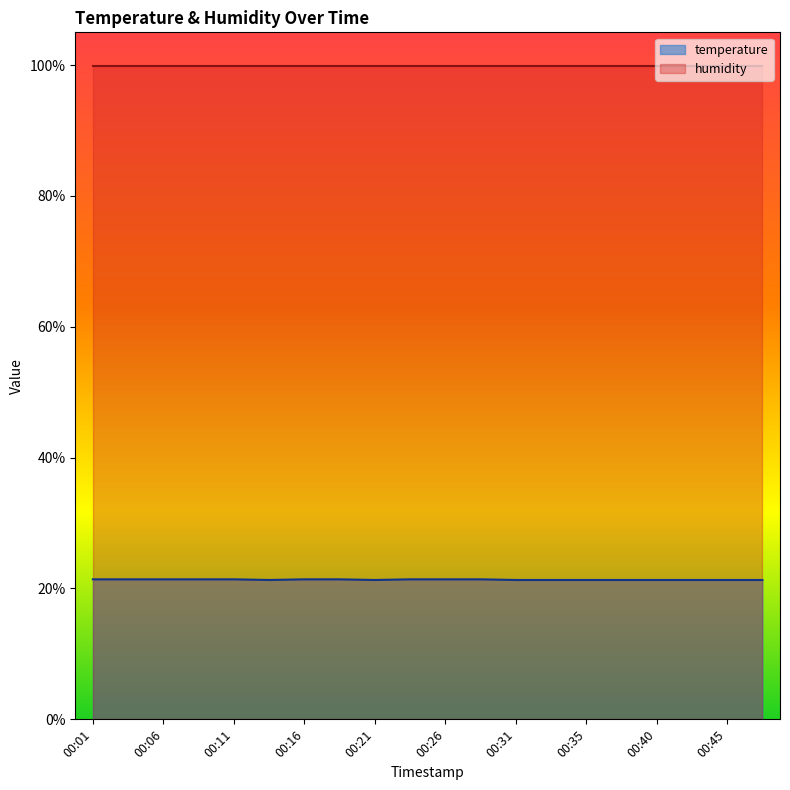

What is the difference between the maximum and second lowest values?

0.1